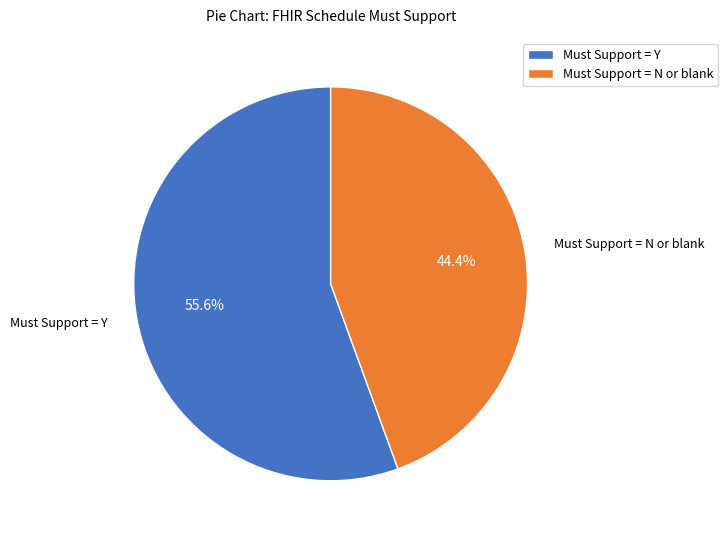

Rank the categories by value from lowest to highest.

Must Support = N or blank, Must Support = Y